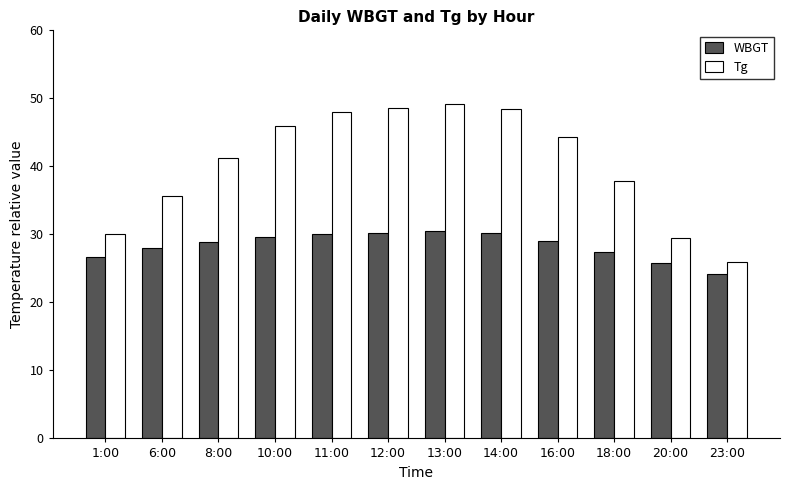

List the series in order of their overall mean, lowest first.

WBGT, Tg